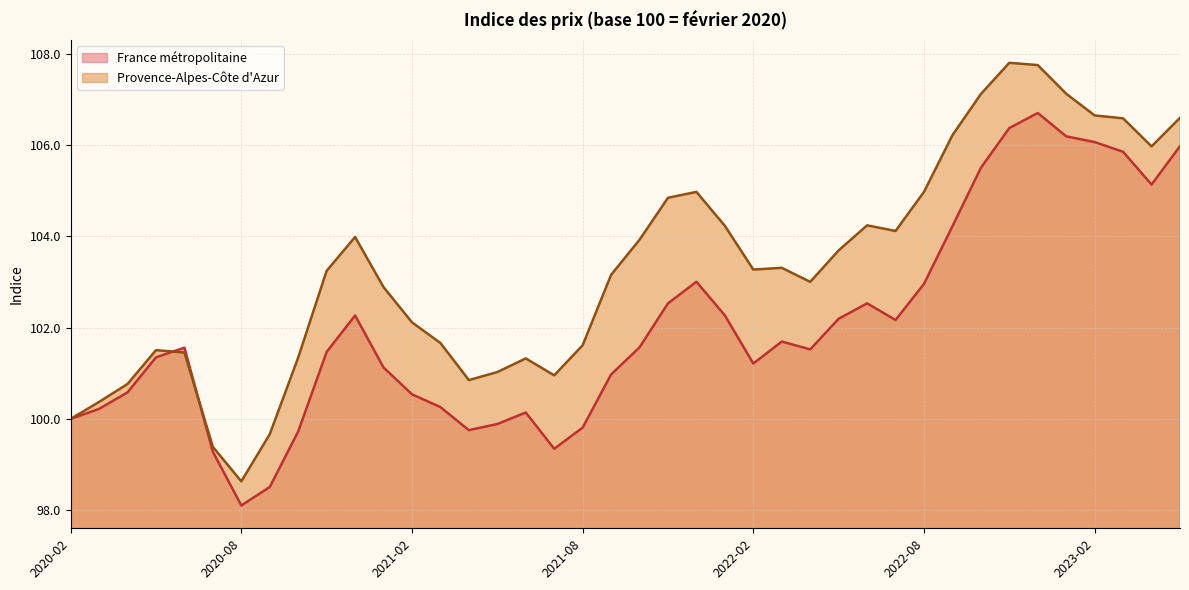

What is the difference between the highest and lowest values at 2023-04-01?

0.8